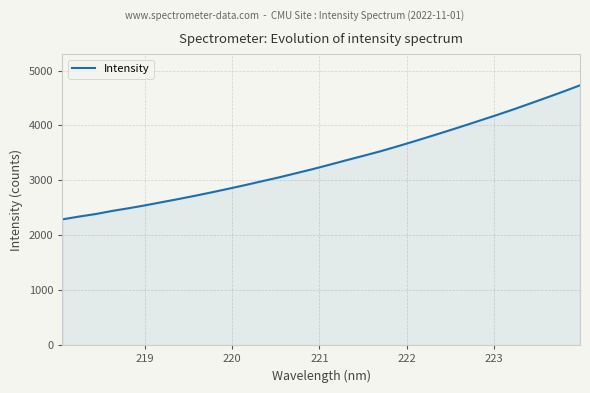

What is the greatest value displayed?

4731.7